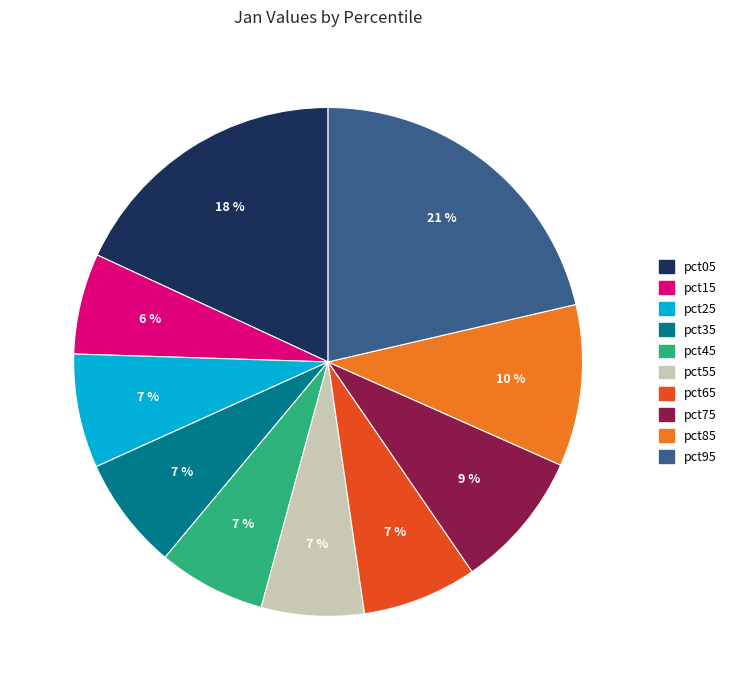

Does pct75 represent more than half of the total?

No